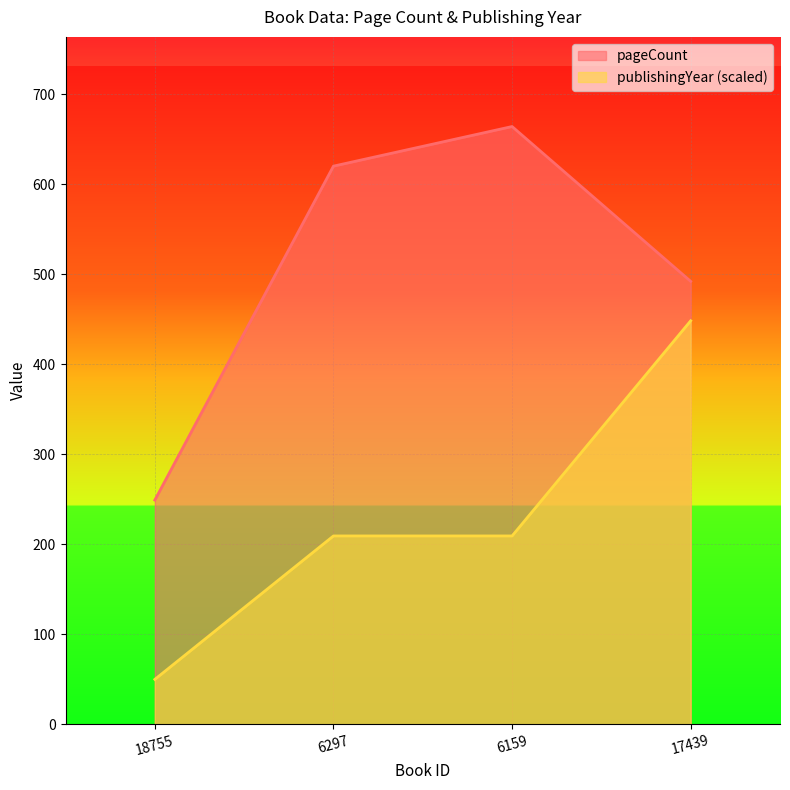

What value does the publishingYear series have at 17439?

448.2